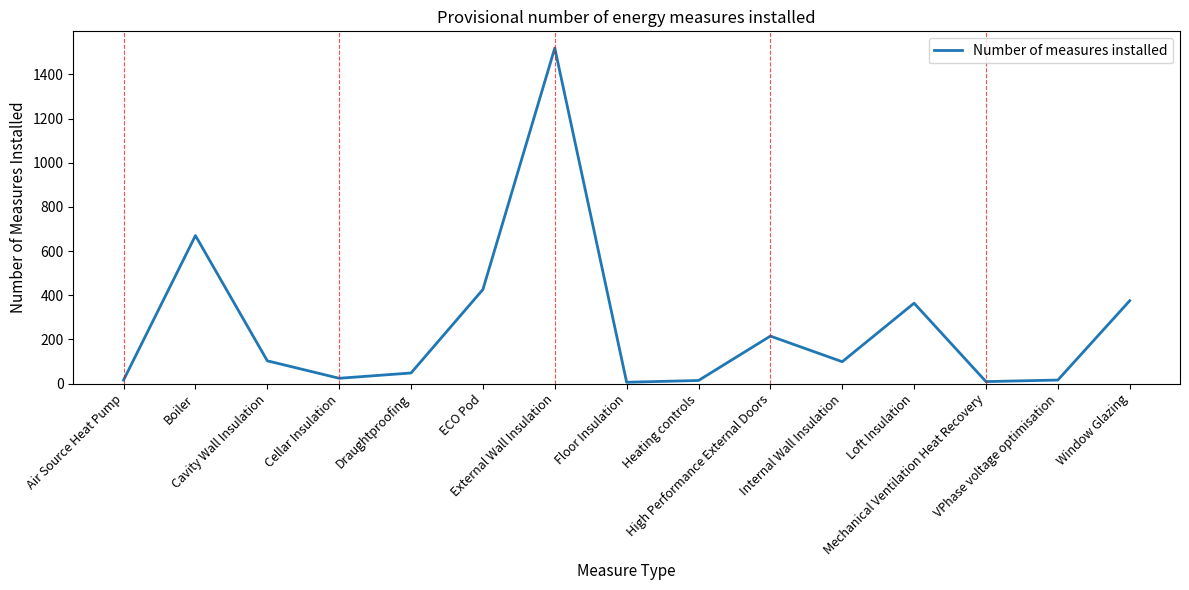

What is the maximum value shown in the chart?

1519